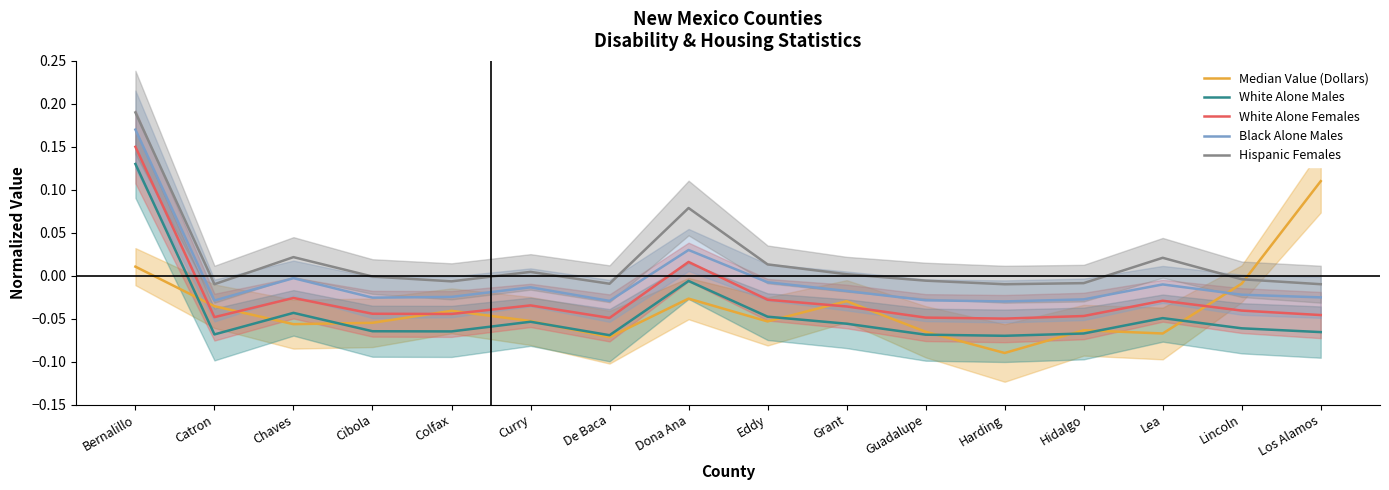

How many lines are shown in the chart?

5